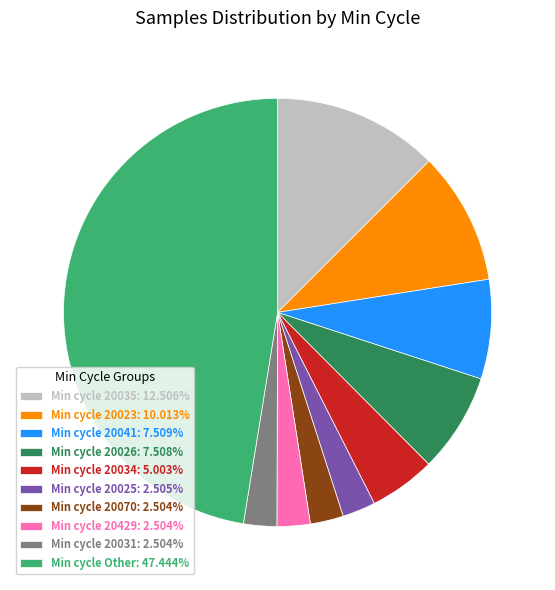

Does any single category account for the majority?

No